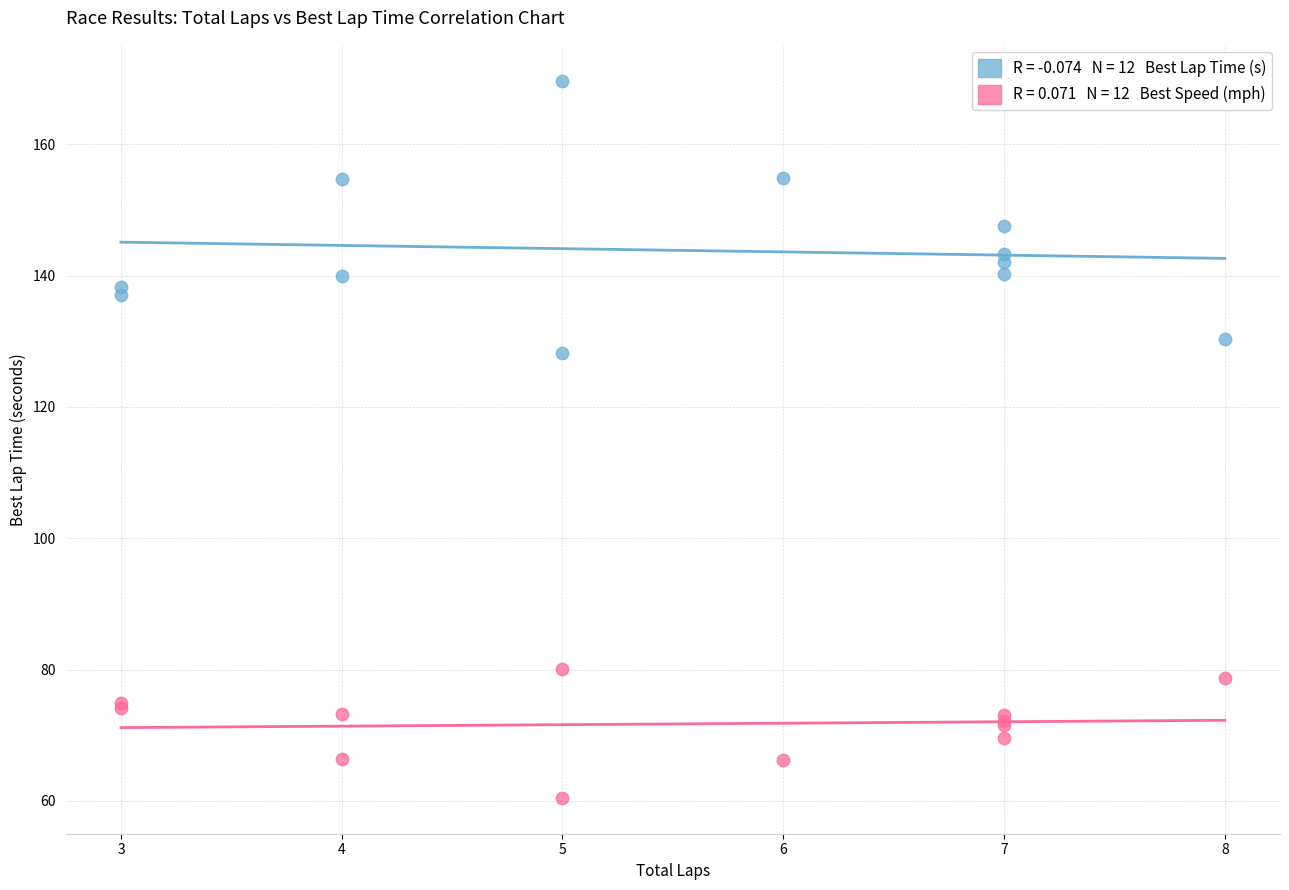

Across all series, what Y value is closest to 115?

128.1